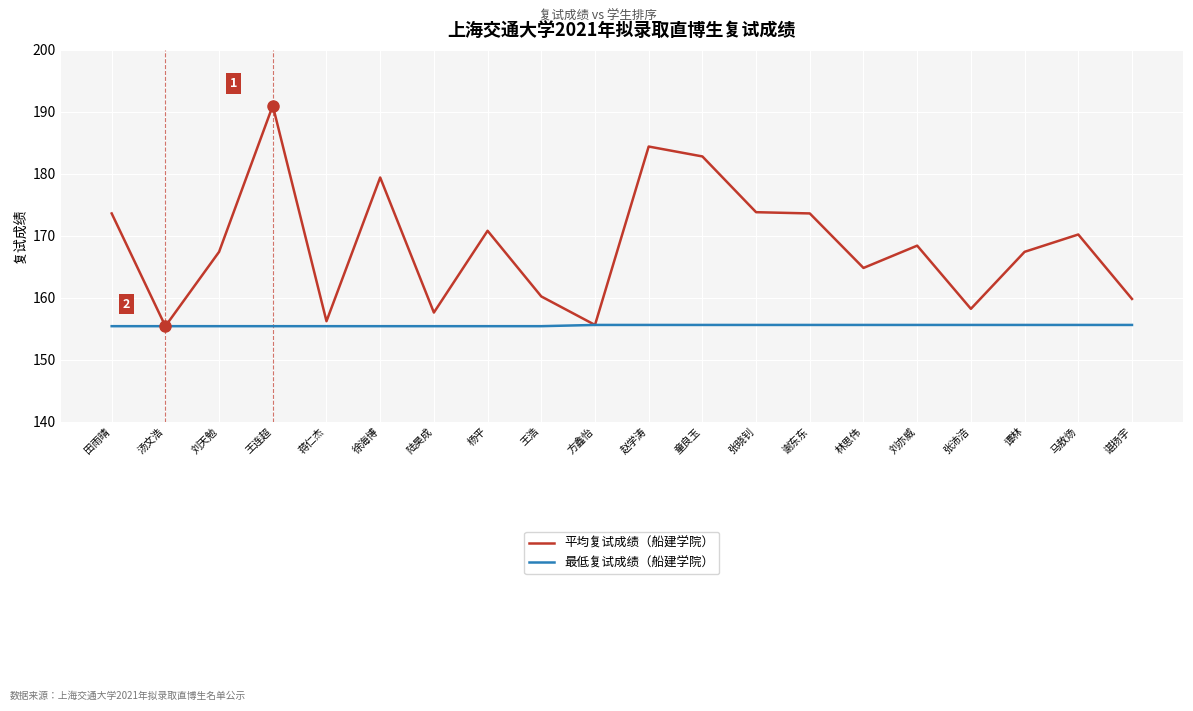

Is the value of 平均复试成绩（船建学院） at 王连超 greater than the value of 最低复试成绩（船建学院） at 徐海博?

Yes